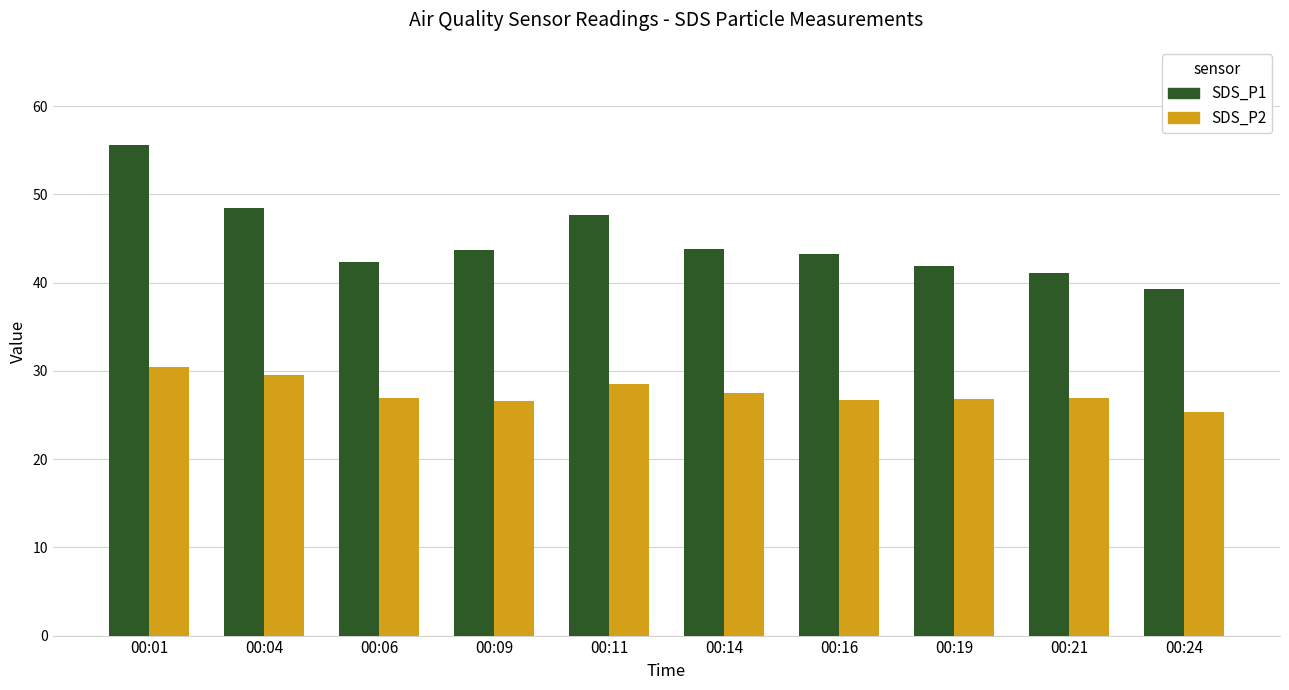

At which label does SDS_P1 reach its peak?

00:01